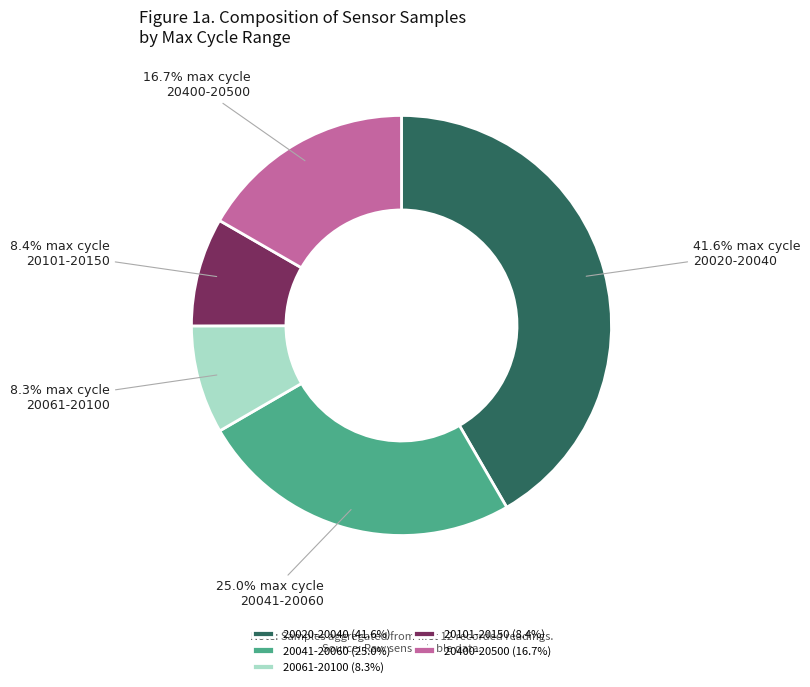

Approximately how many times larger is the value at 20101-20150 (8.4%) compared to 20061-20100 (8.3%)?

1.0